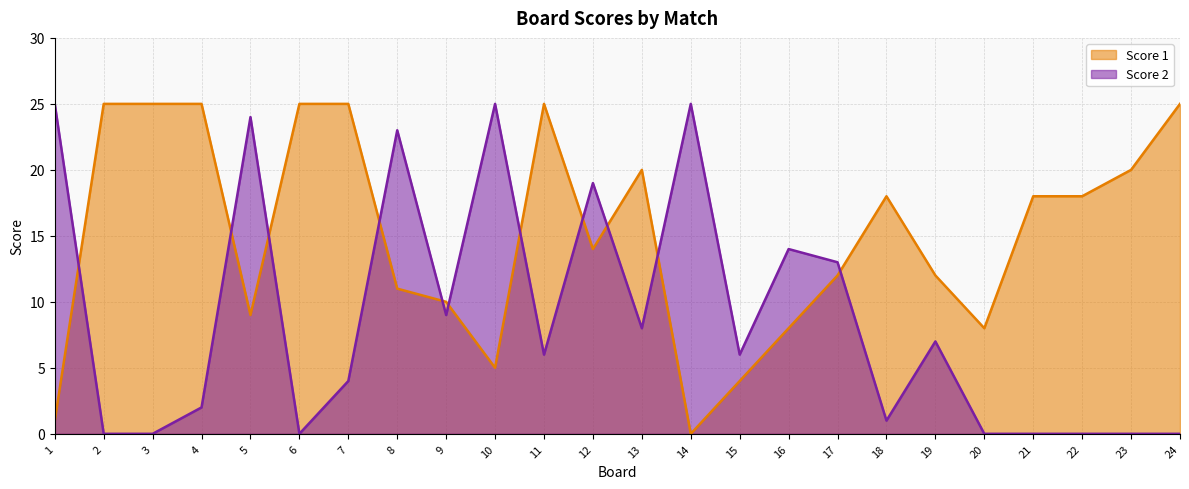

Is it true that Score 1 equals 25 at 24?

True